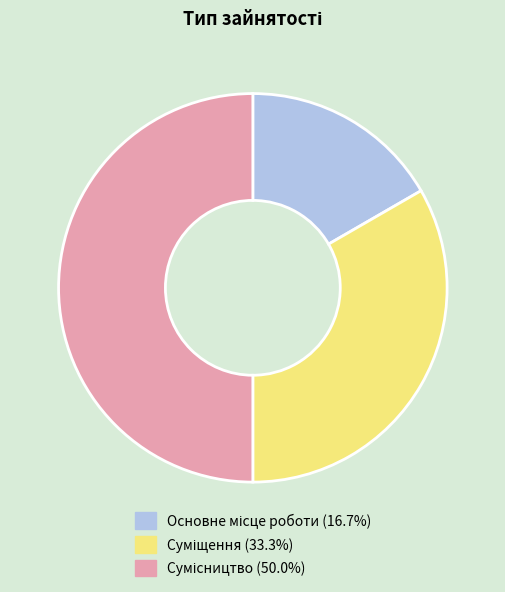

Is it true that Сумісництво is 59% of the pie?

False